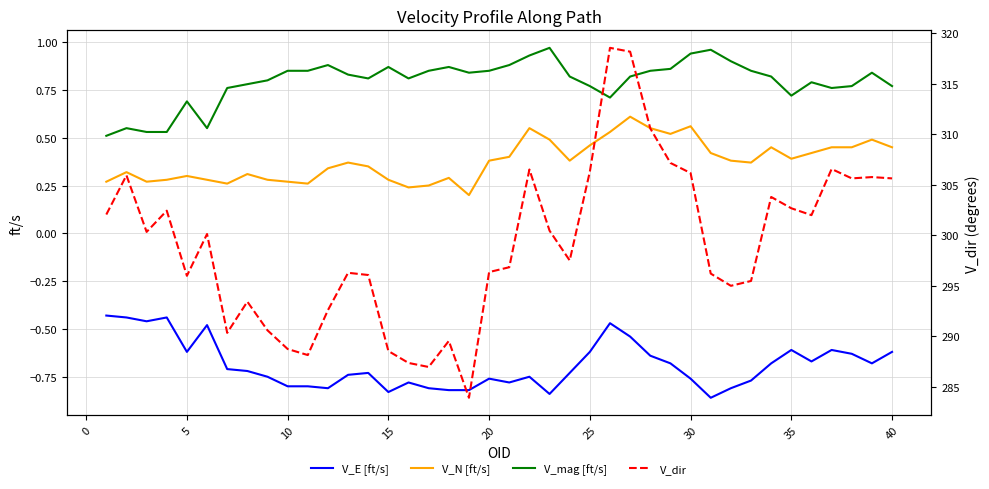

What is the minimum value for V_dir?

283.9